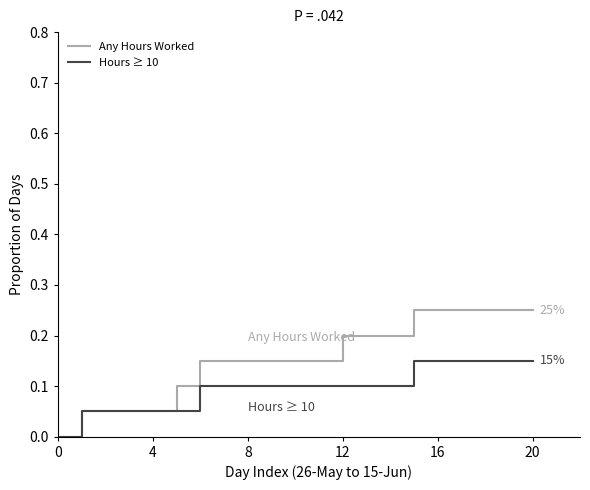

Rank the series by their average value, from lowest to highest.

Hours ≥ 10, Any Hours Worked